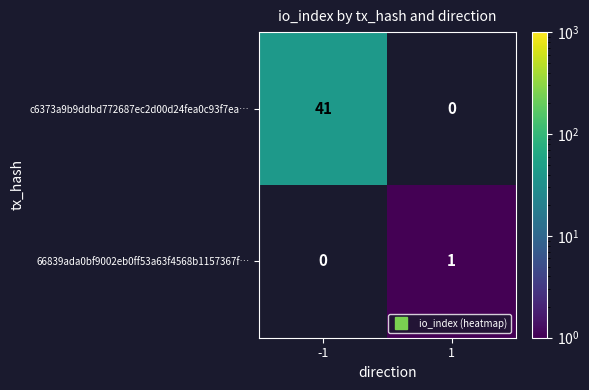

Read the c6373a9b9ddbd772687ec2d00d24fea0c93f7ea… value at -1.

41.0